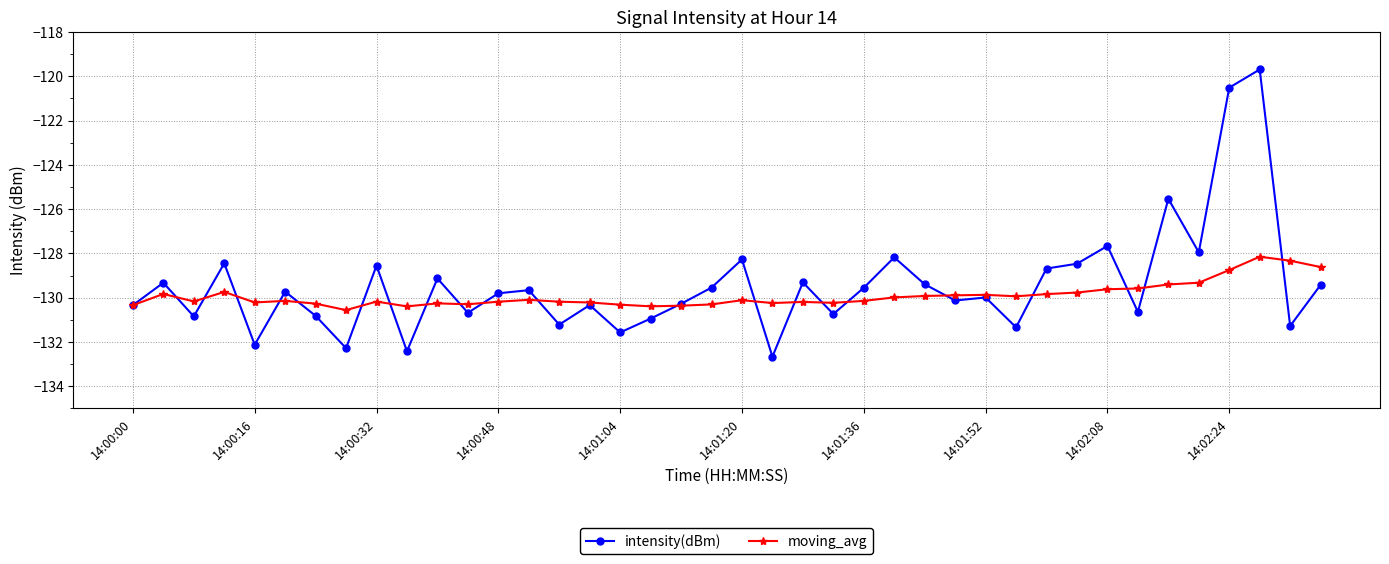

Which series has the largest range (max minus min)?

intensity(dBm)